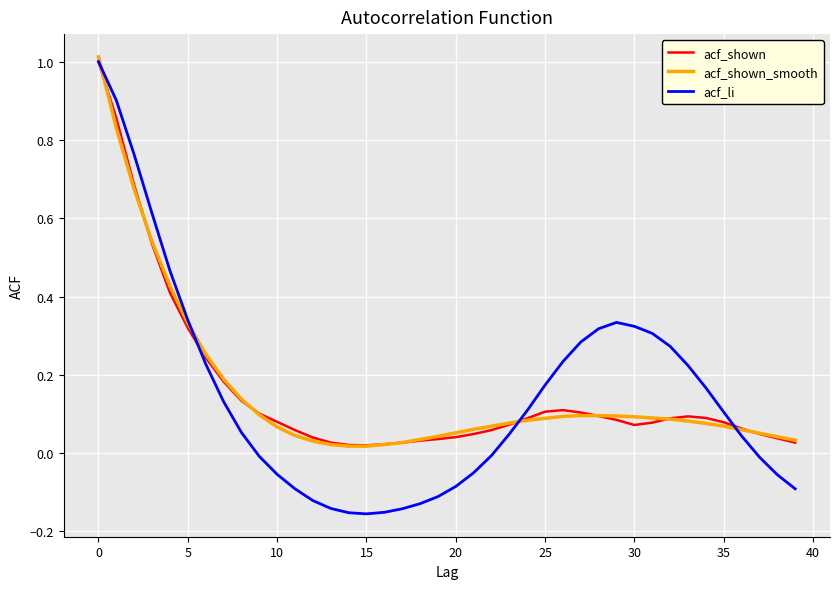

What is the maximum value for acf_li?

1.0